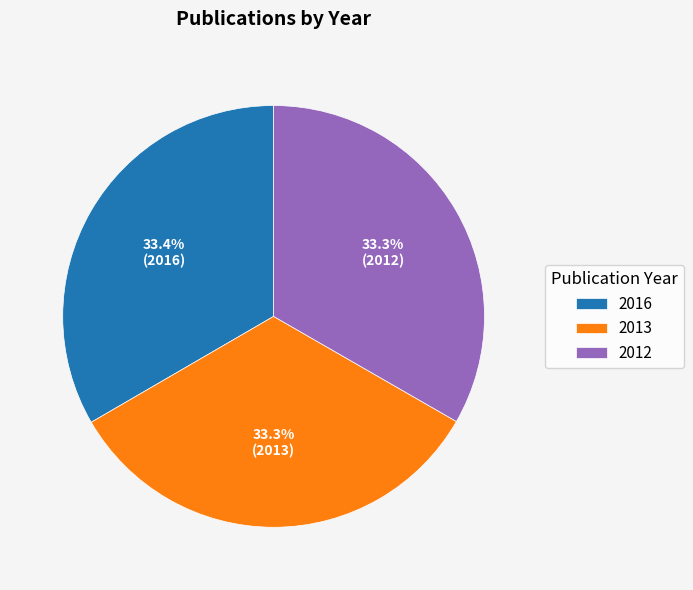

What is the ratio of the value at 2013 to the value at 2012?

1.0